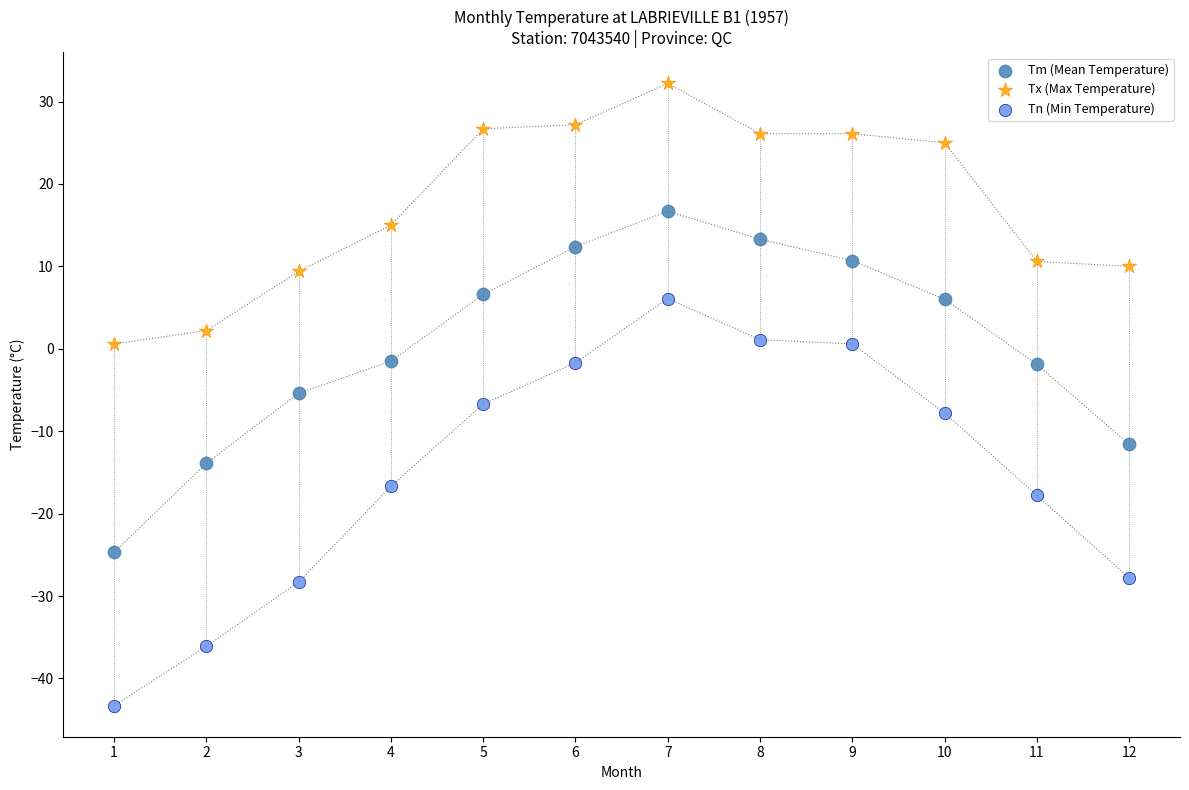

Which series contains the highest Y value?

Tx (Max Temperature)